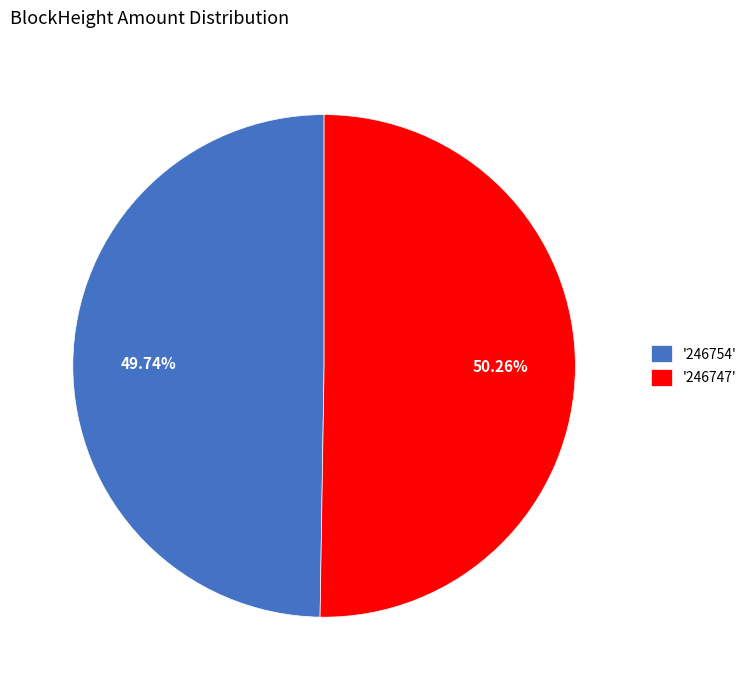

Rank the categories by value from highest to lowest.

'246747', '246754'